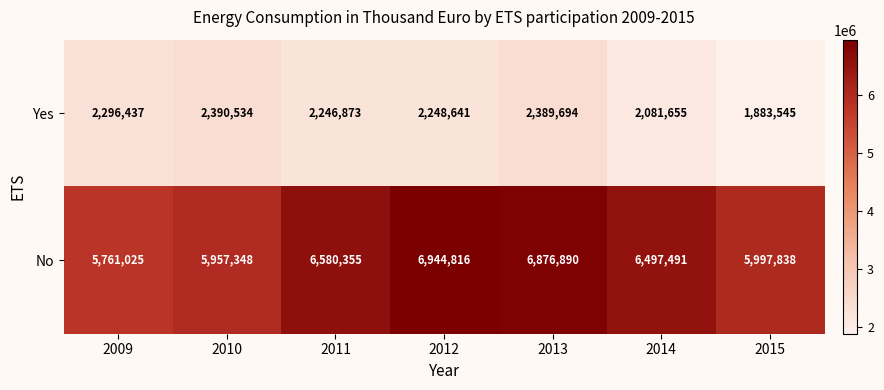

Count the number of categories in the chart.

7